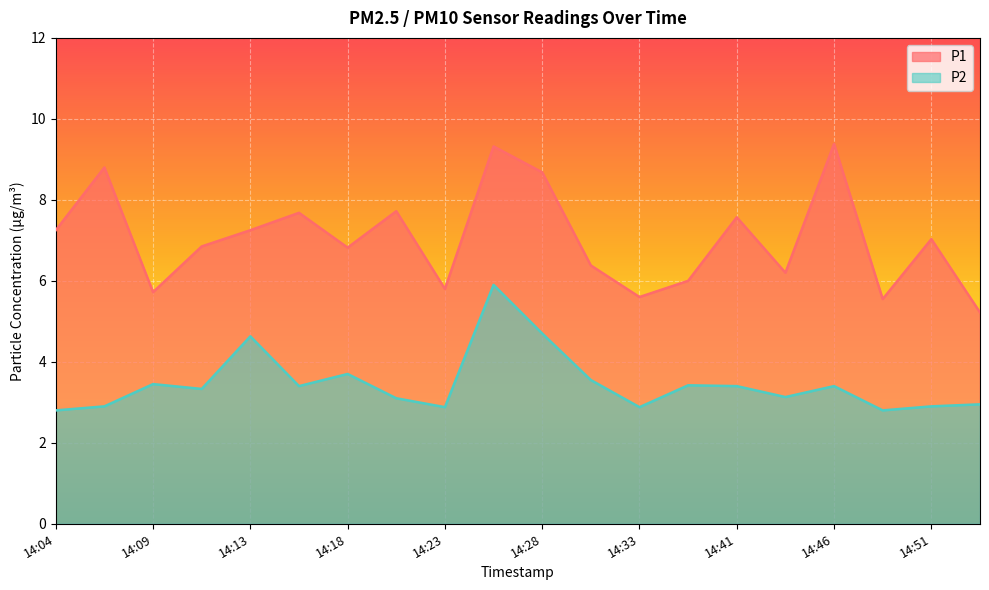

True or false: P1 has a value of 8.8 at 14:06.

True